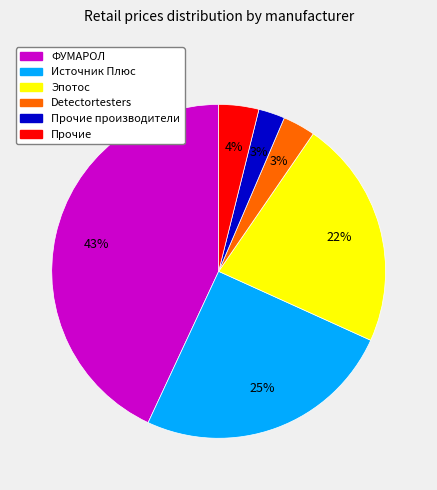

To the nearest percent, what is the average slice percentage?

17%